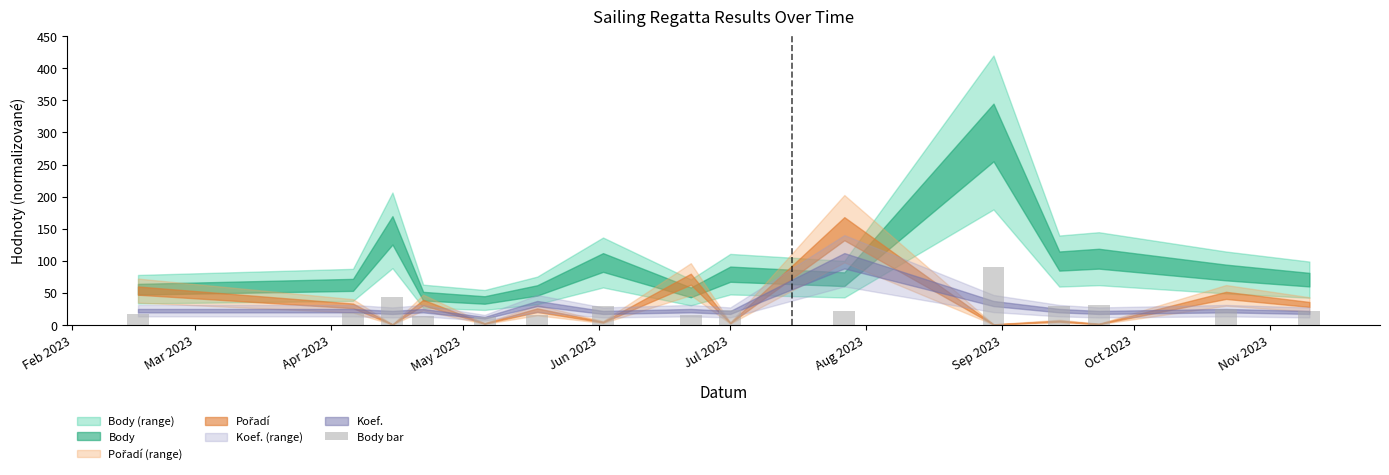

What is the difference between the maximum and minimum values?

78.3